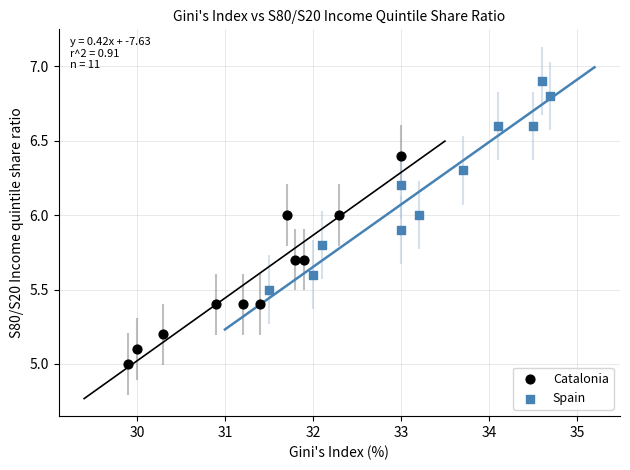

Which series contains the lowest Y value?

Catalonia